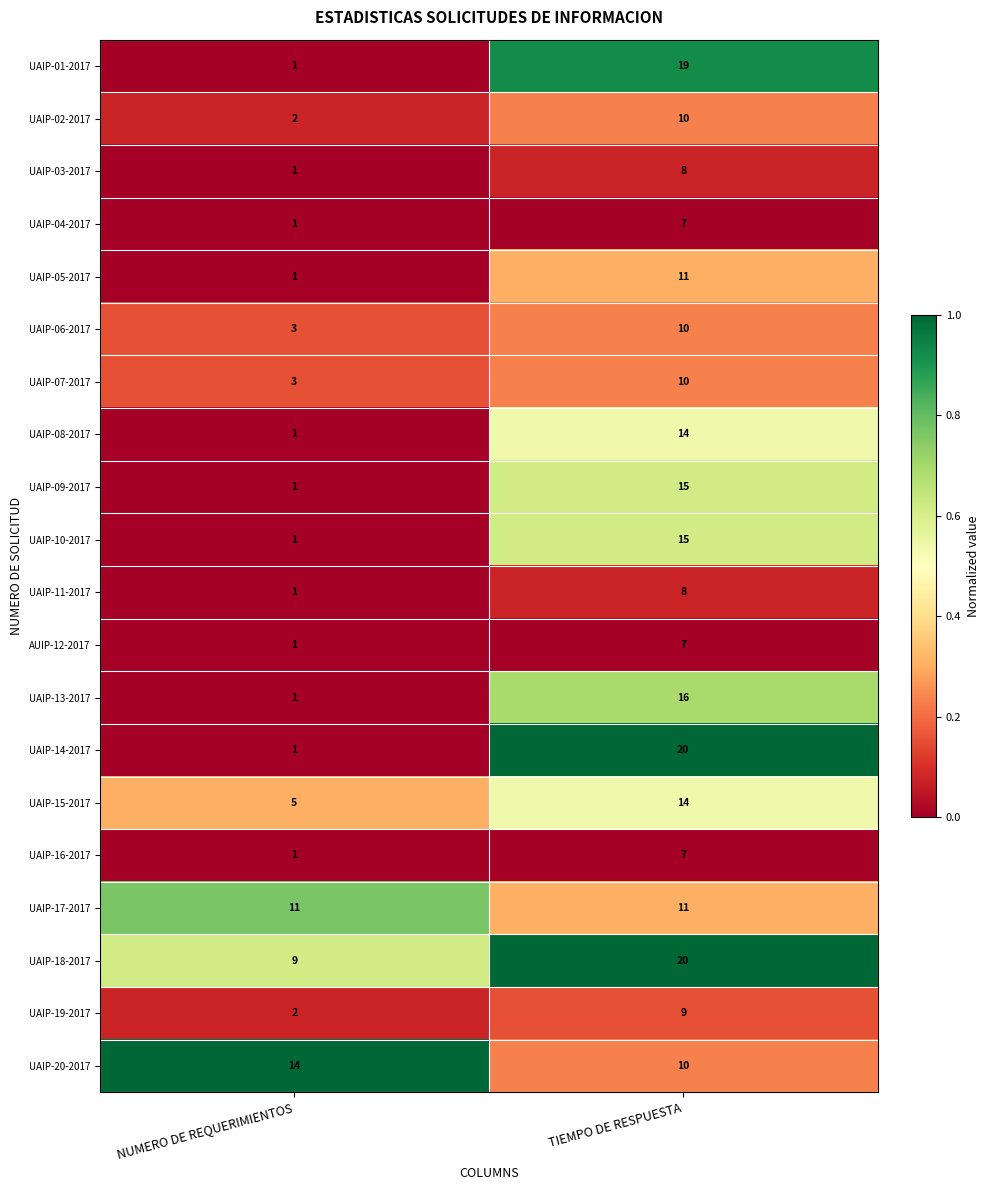

True or false: UAIP-11-2017 has a value of 8 at TIEMPO DE RESPUESTA.

True